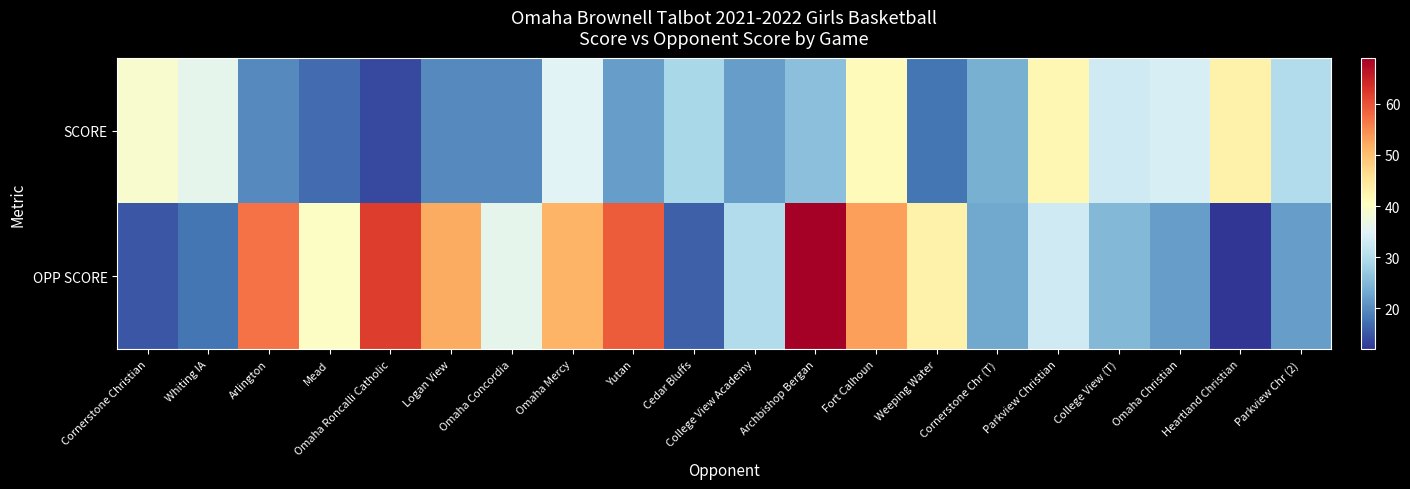

What is the maximum value shown in the chart?

69